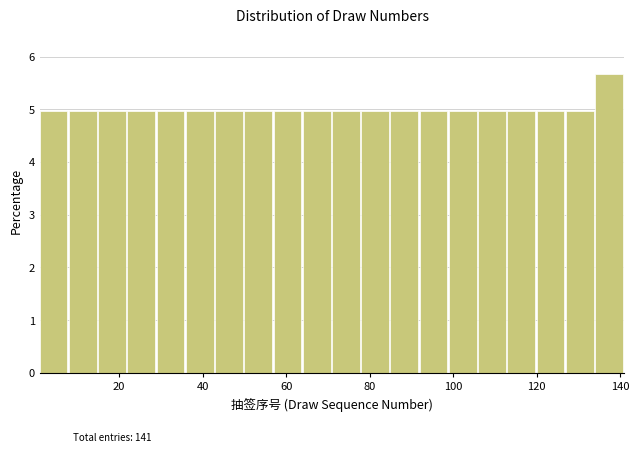

Read against the x-axis, roughly where is the centre of the tallest bar?

138